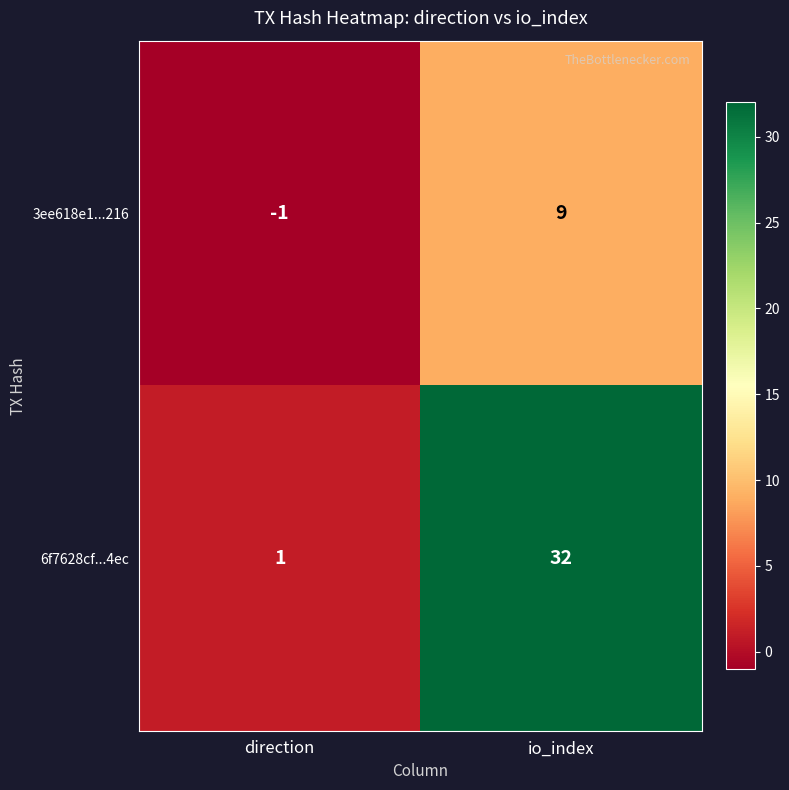

Which series changed the most between direction and io_index?

6f7628cf...4ec